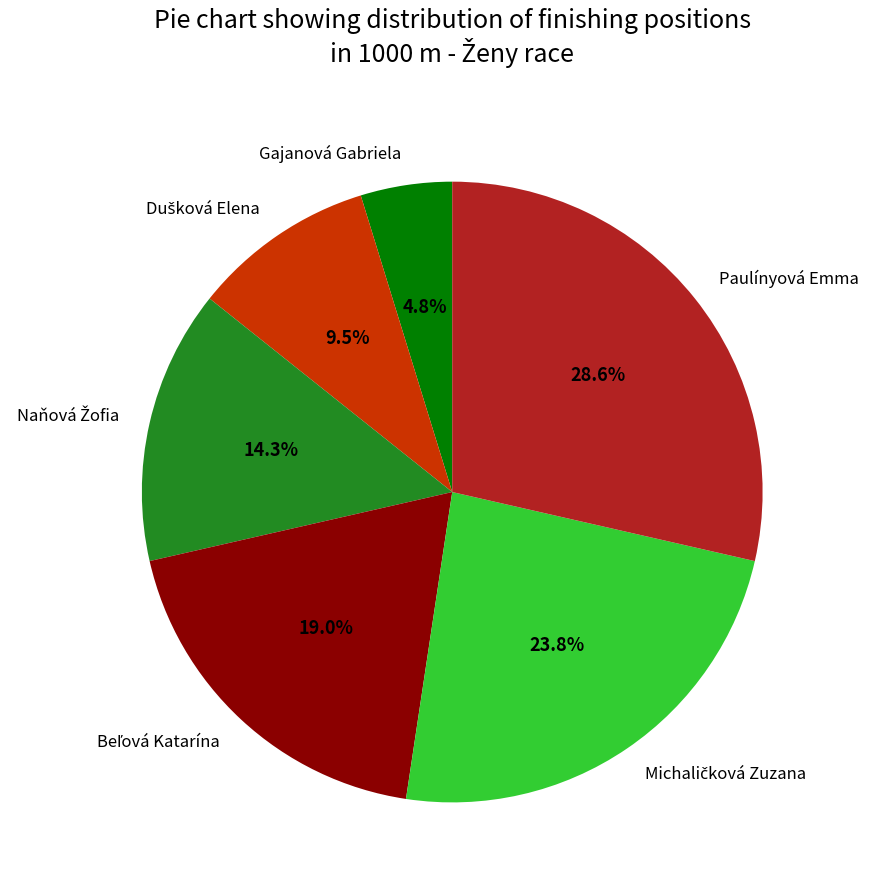

What is the smallest slice in the pie chart?

Gajanová Gabriela